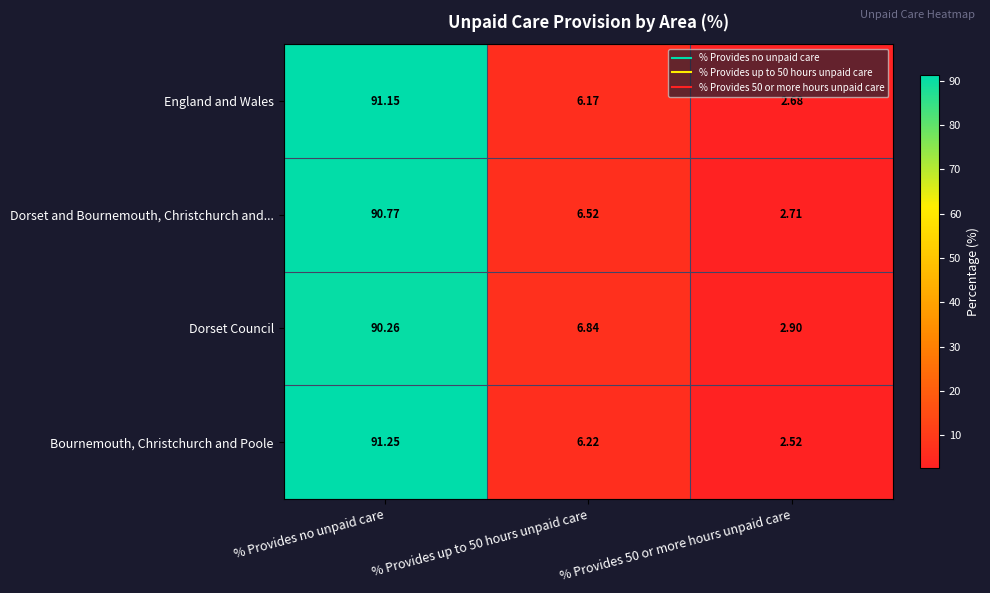

At how many categories does at least one series exceed 74?

1